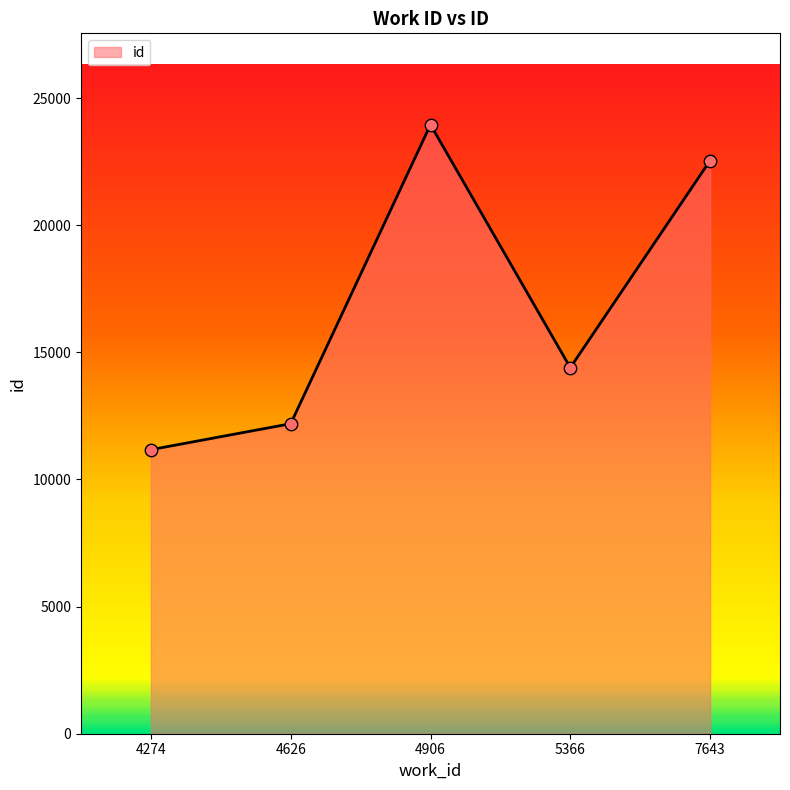

What is the ratio of the value at 4274 to the value at 4626?

0.9